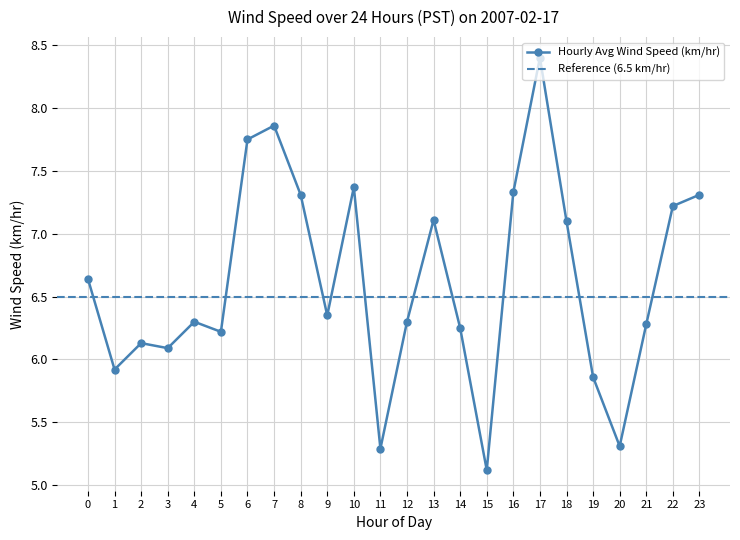

At which label does Hourly Avg Wind Speed (km/hr) reach its minimum?

15